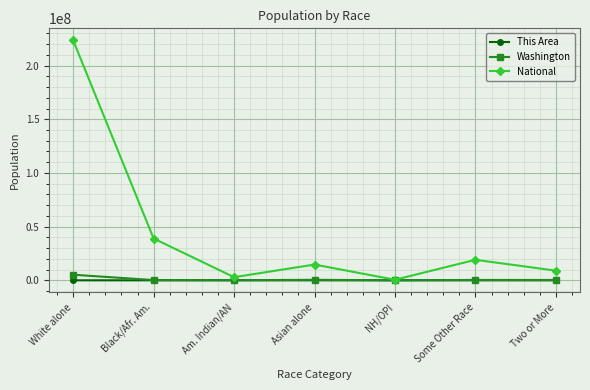

What is the sum of the This Area values at Am. Indian/AN and Two or More?

13